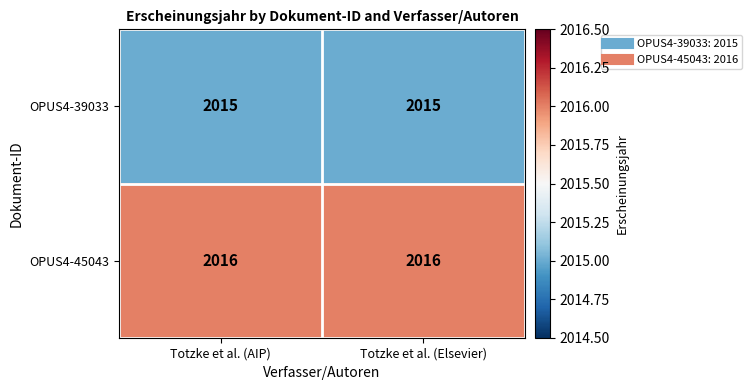

Reading left to right, extract all data points from this chart.

OPUS4-39033: Totzke et al. (AIP)=2015	Totzke et al. (Elsevier)=2015
OPUS4-45043: Totzke et al. (AIP)=2016	Totzke et al. (Elsevier)=2016